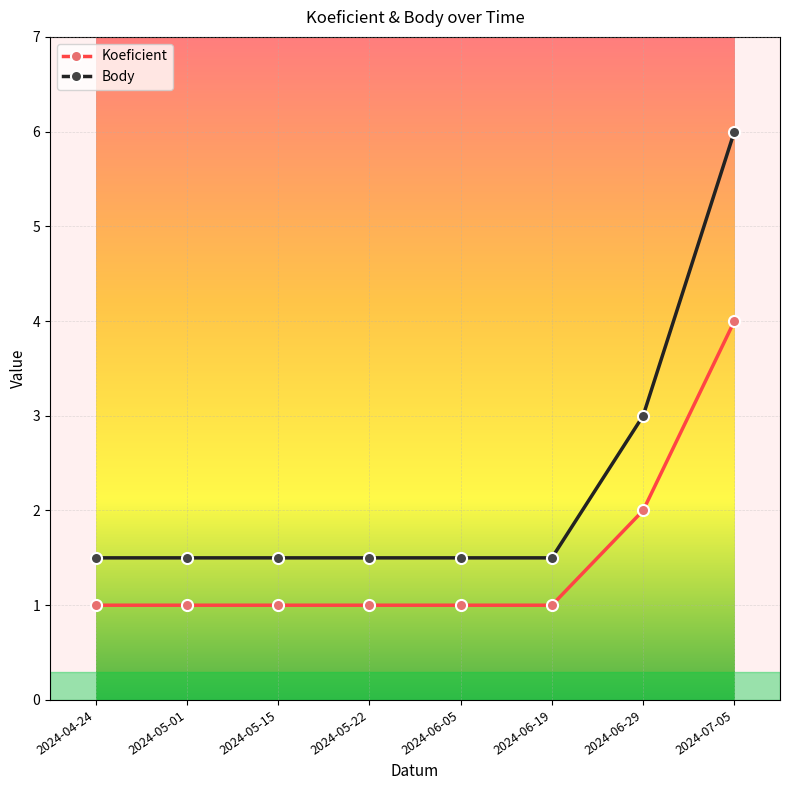

True or false: Body has more than 2 points higher than both neighbors.

False